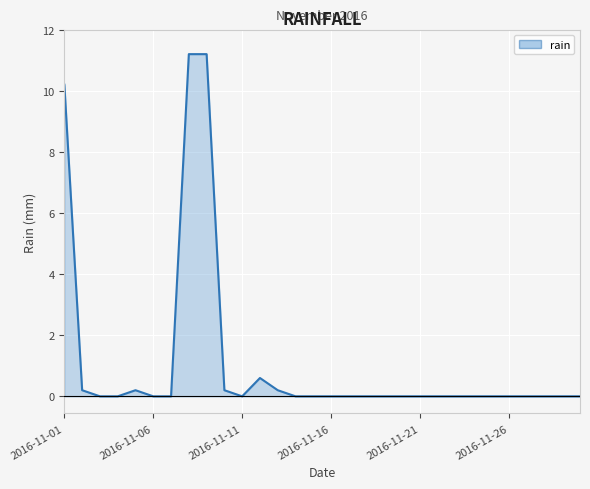

What is the greatest value displayed?

11.2